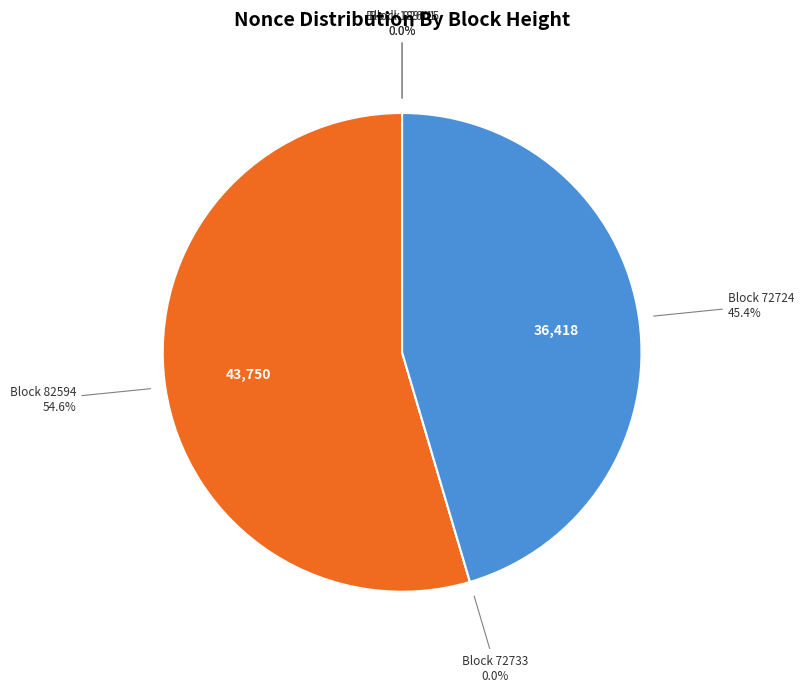

Count the number of slices in the pie.

5